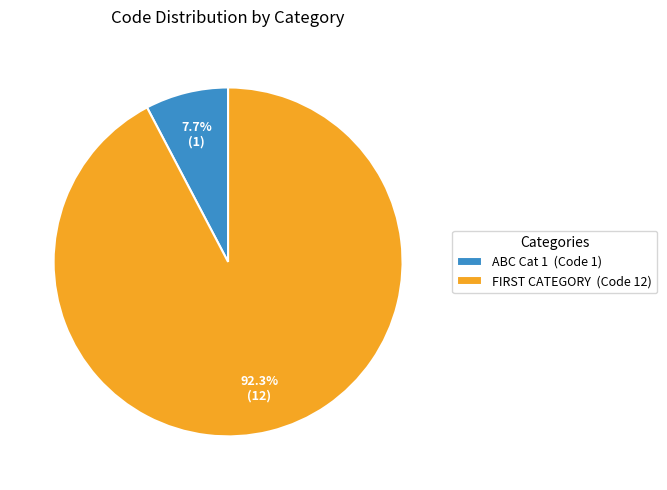

Does ABC Cat 1 account for over 50% of the chart?

No